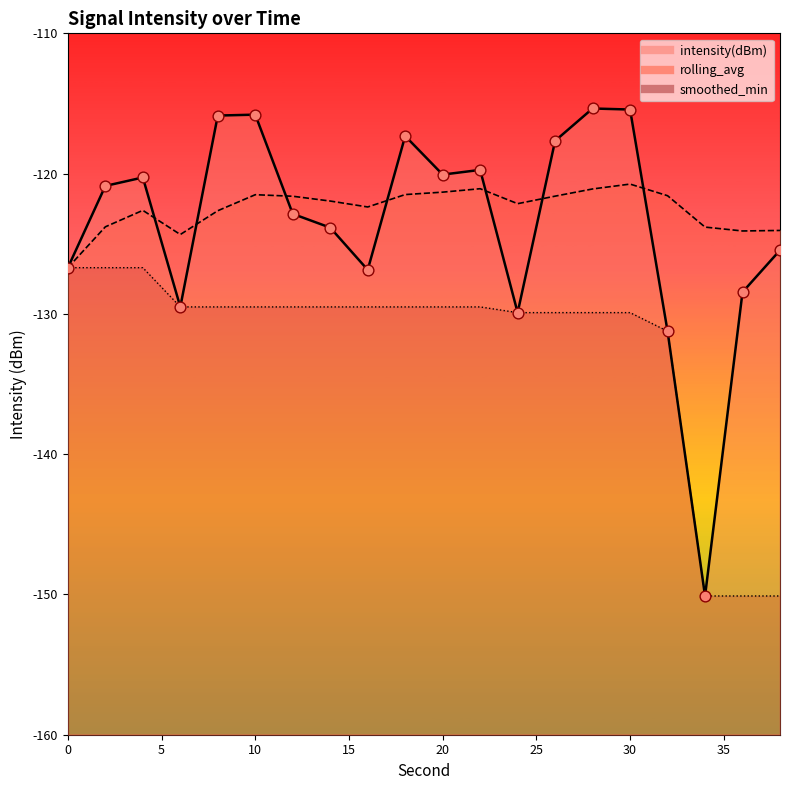

Which series has the largest Y range (max minus min)?

intensity(dBm)